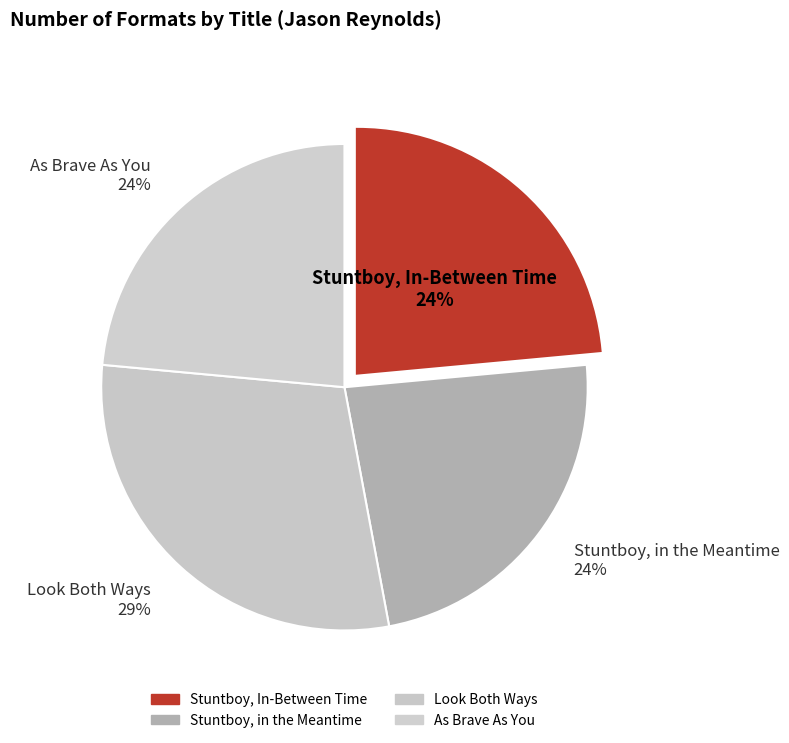

What is the ratio of the value at Stuntboy, In-Between Time to the value at Stuntboy, in the Meantime?

1.0